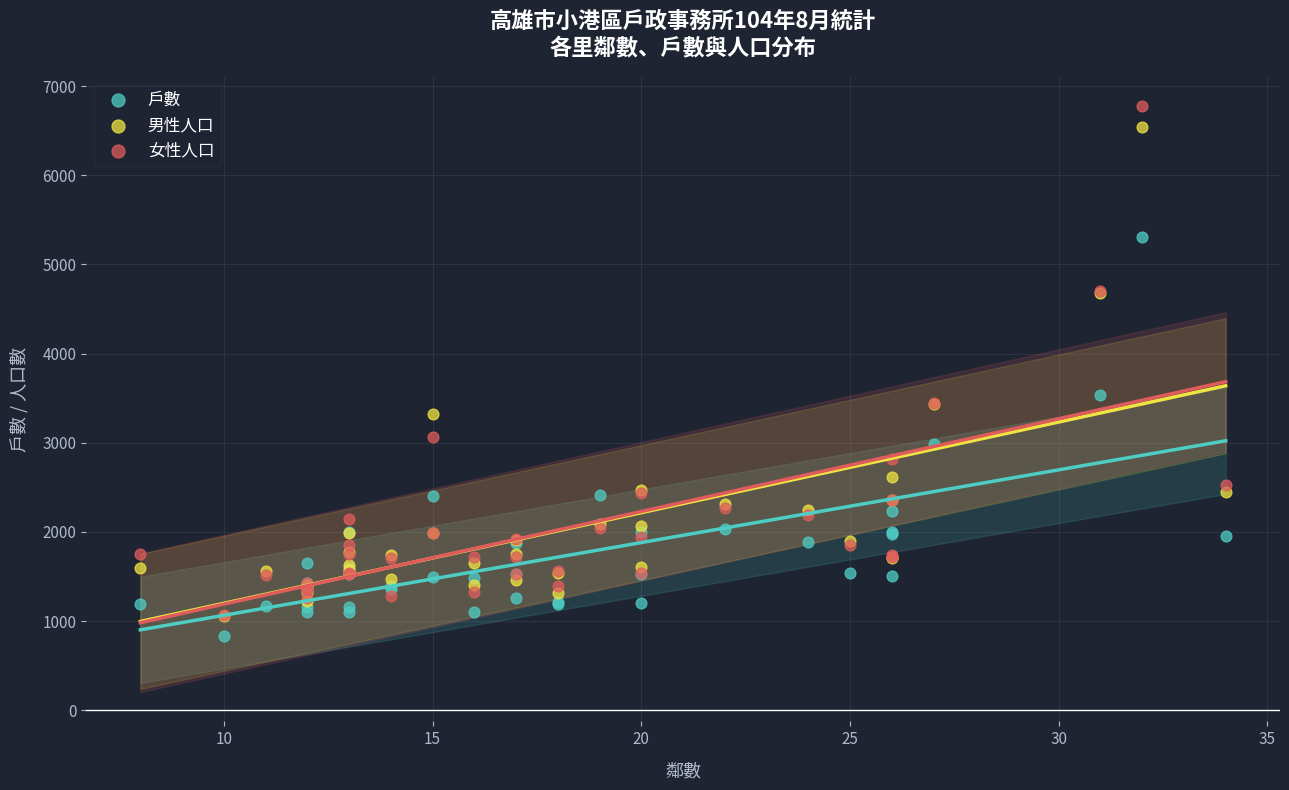

Across all series, what Y value is closest to 3804?

3535